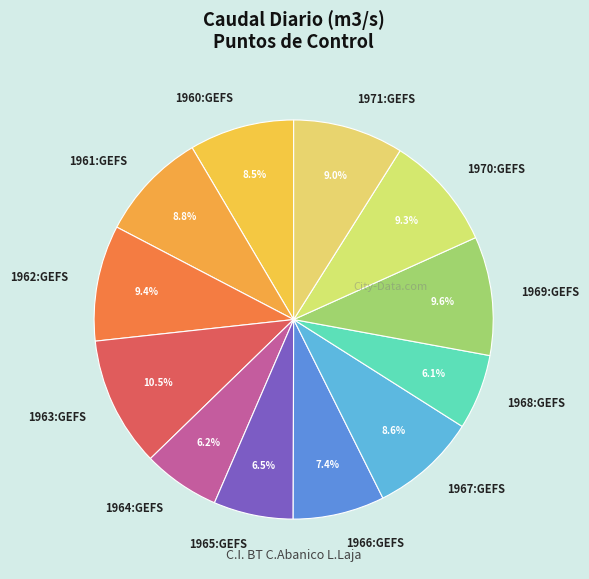

Is the sum of 1970:GEFS and 1965:GEFS greater than half?

No